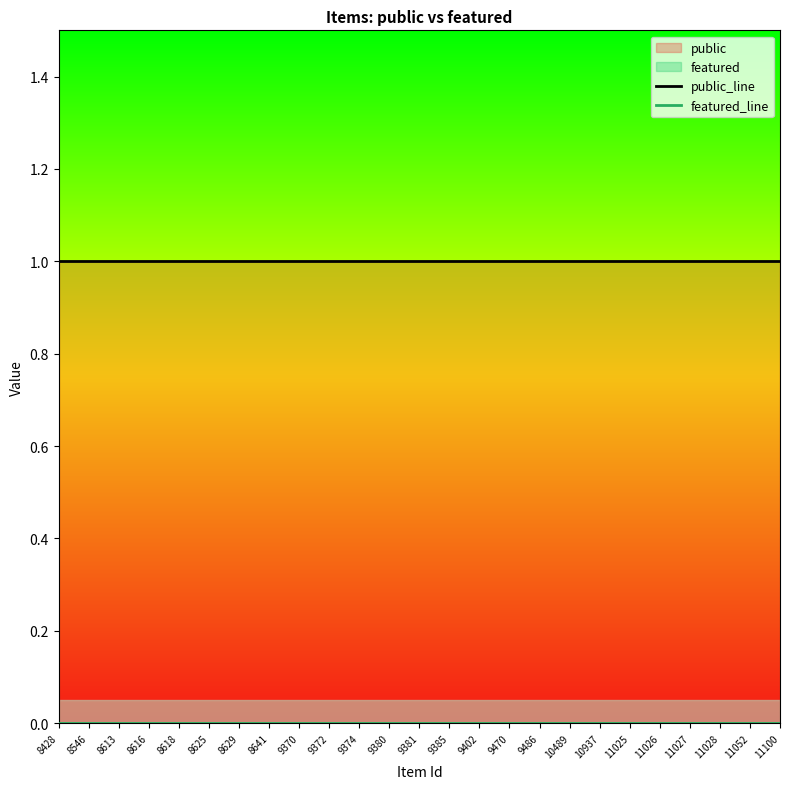

Rank the categories by featured_line value from highest to lowest.

8428, 8546, 8613, 8616, 8618, 8625, 8629, 8641, 9370, 9372, 9374, 9380, 9381, 9385, 9402, 9470, 9486, 10489, 10937, 11025, 11026, 11027, 11028, 11052, 11100